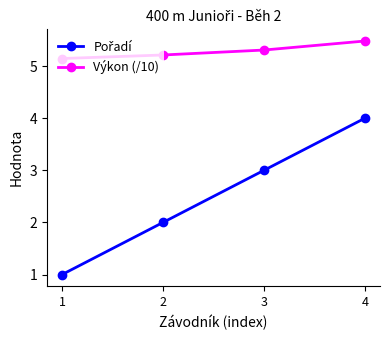

Is it true that Výkon (/10) equals 5.2 at 2?

True